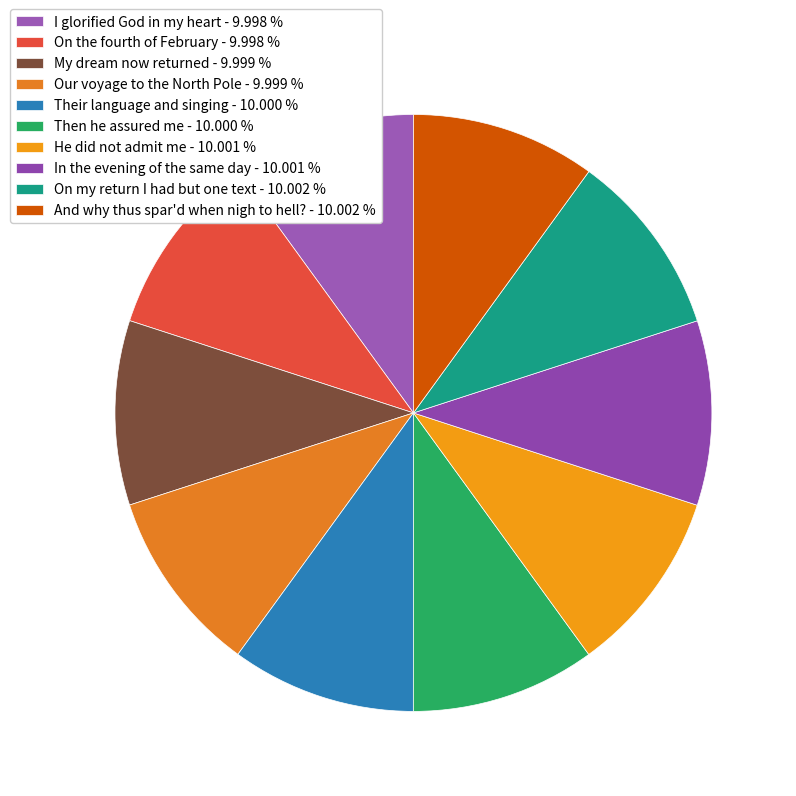

Combined, what portion of the pie is Their language and singing and On the fourth of February?

20.0%